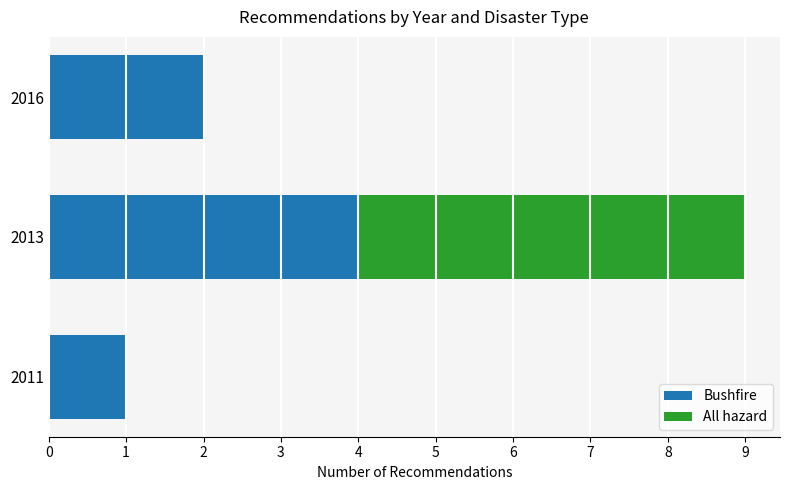

What is the sum of all Bushfire values?

7